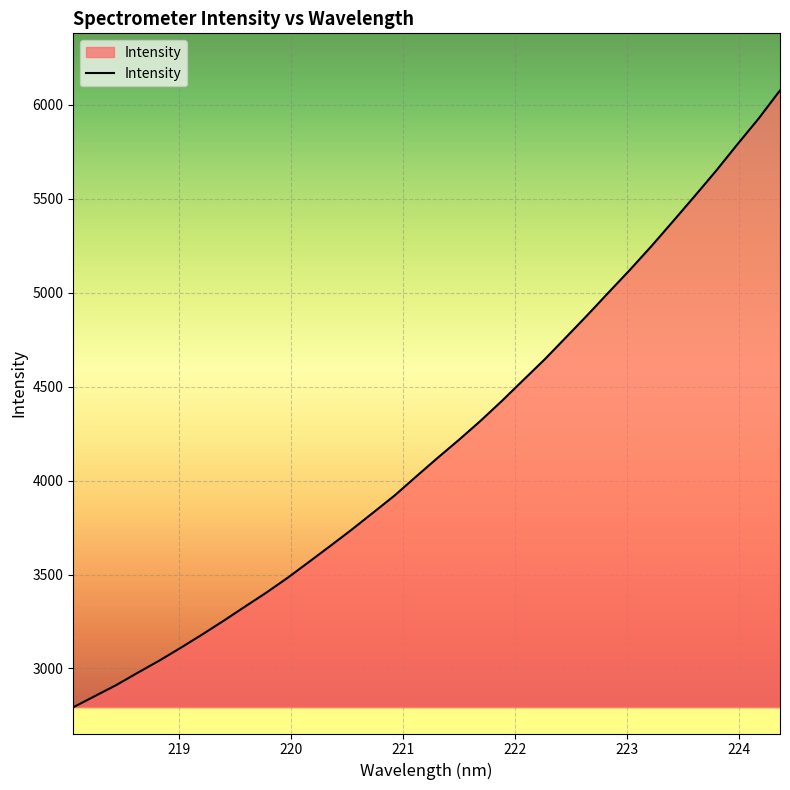

What is the difference between the maximum and minimum values?

3284.2